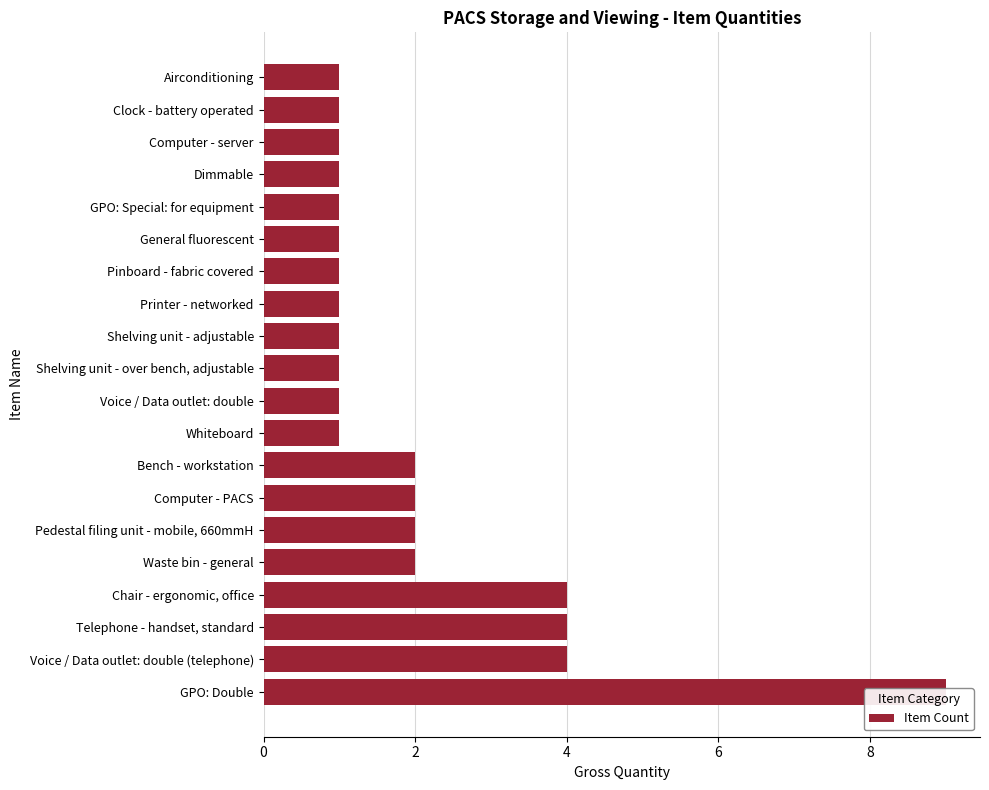

What is the maximum value shown in the chart?

9